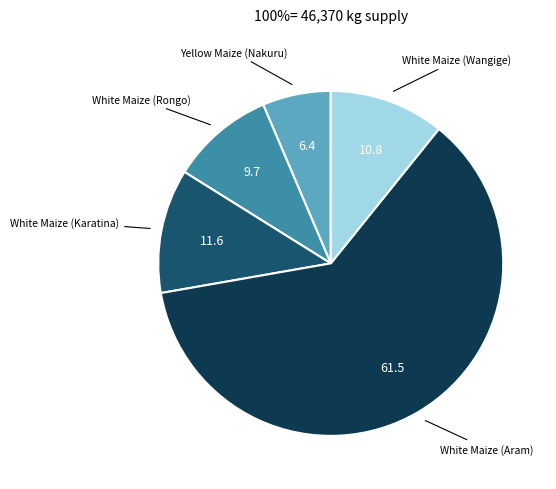

Does any single category account for the majority?

Yes